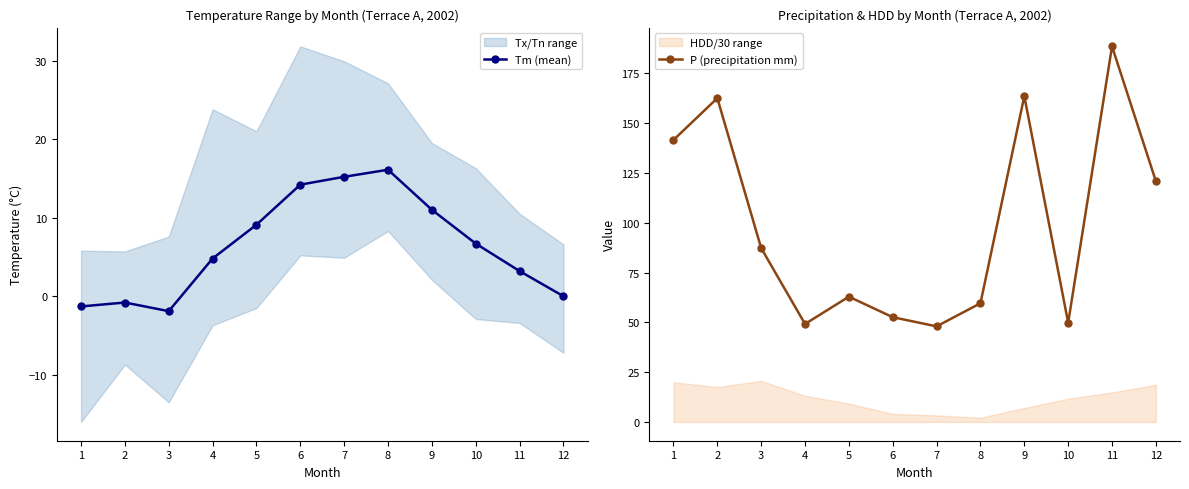

What is the total value across all series at 1?

140.3